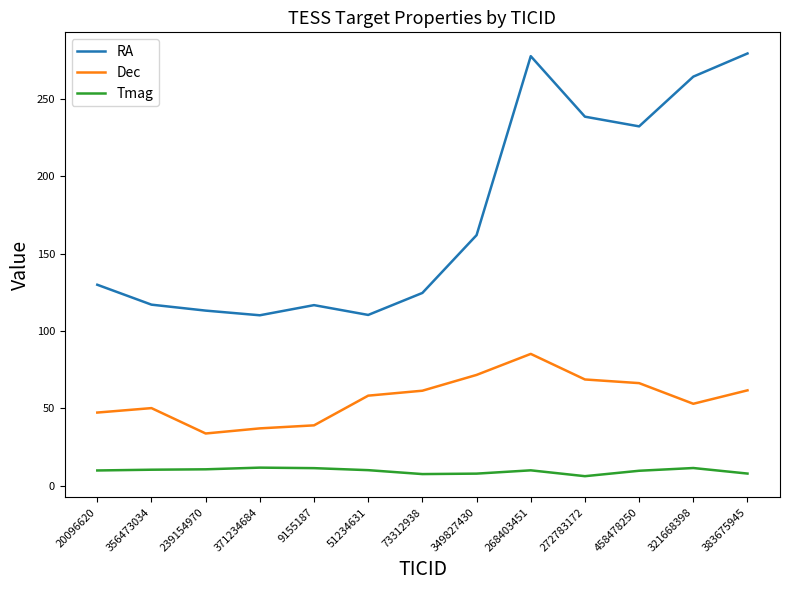

What is the difference between the Dec values at 349827430 and 321668398?

18.6